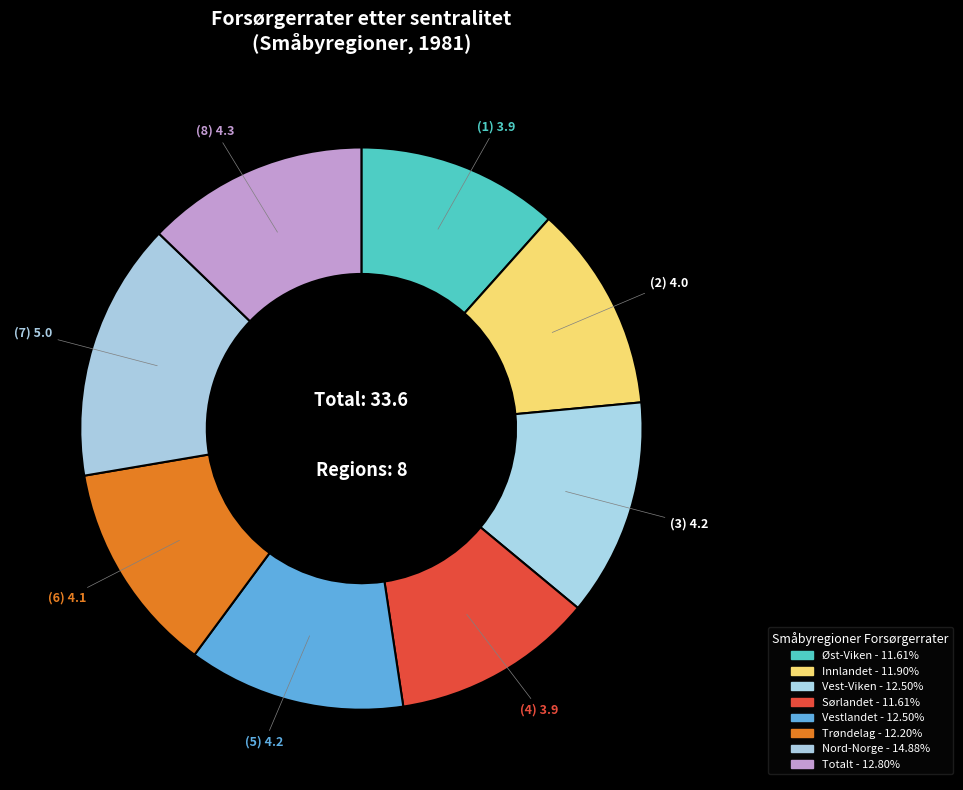

How many slices are in this pie chart?

8